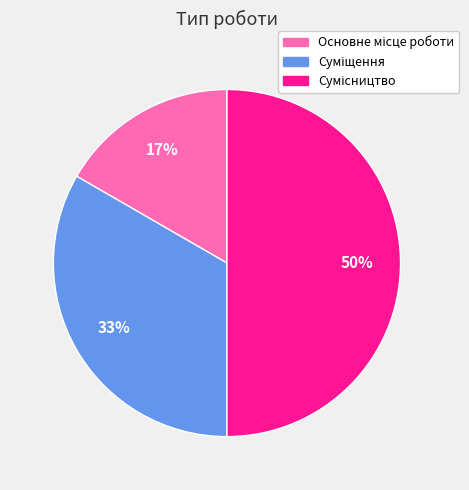

To the nearest percent, what is the difference between the largest and smallest slice percentages?

33%